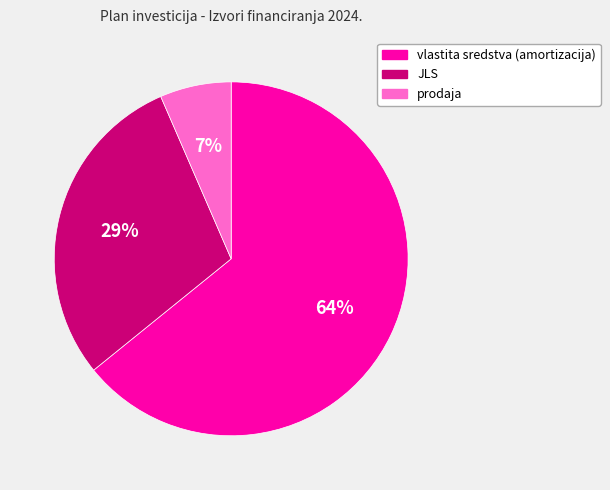

Which slice is the smallest?

prodaja